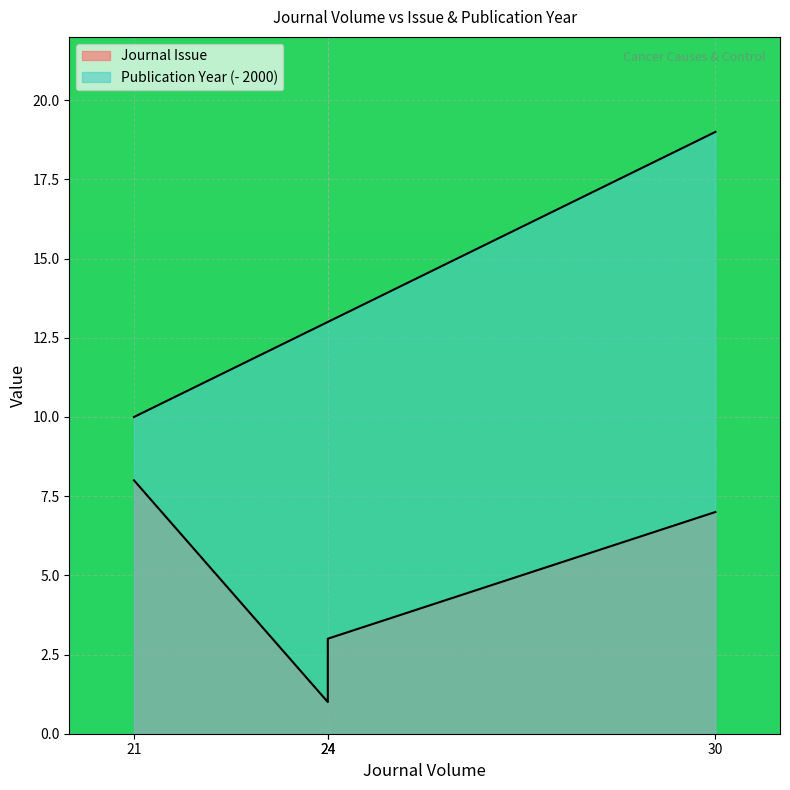

List the series in order of their peak value, highest first.

Publication Year, Journal Issue